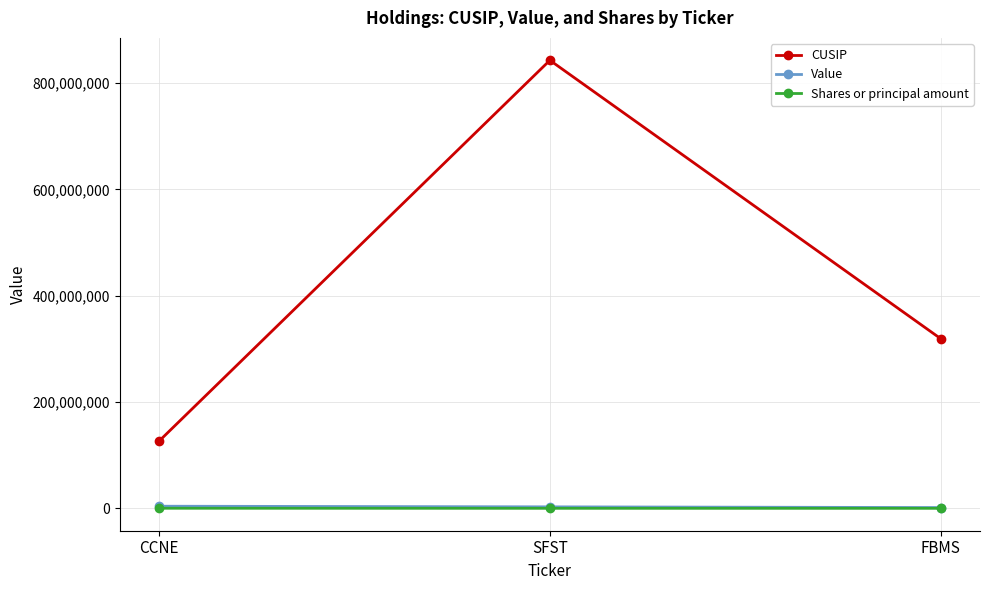

Where is Shares or principal amount nearest to the value 110040?

SFST